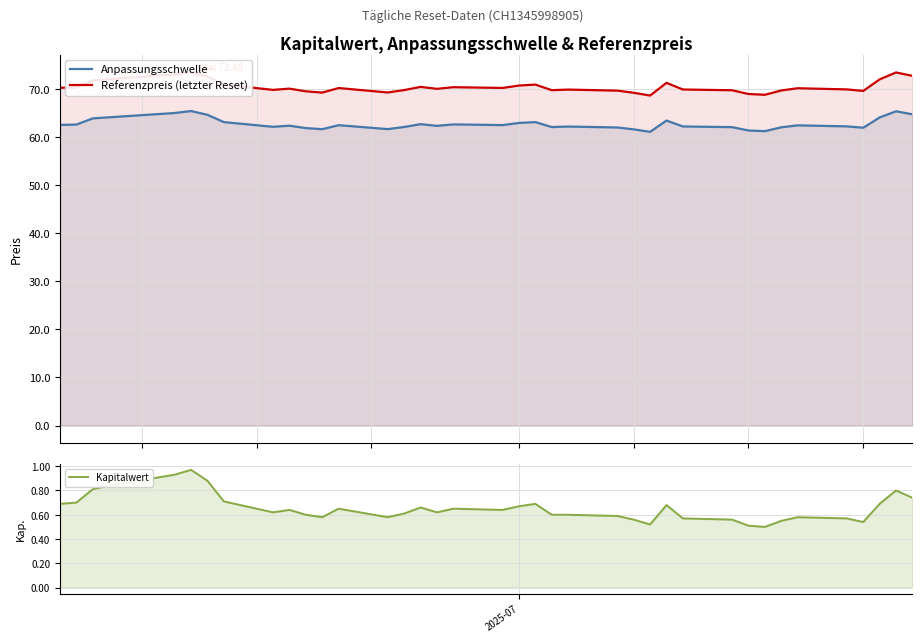

True or false: Kapitalwert and Referenzpreis (letzter Reset) cross at least once.

False